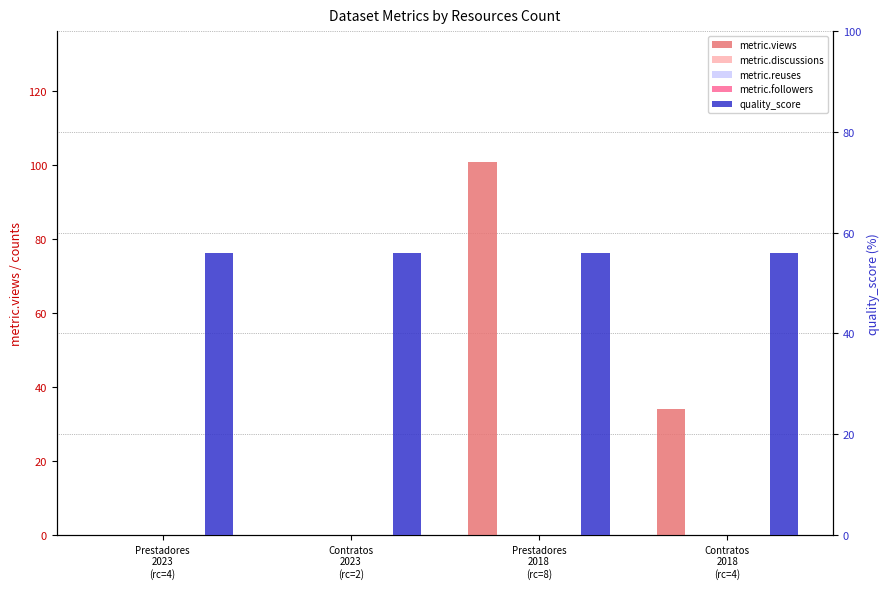

True or false: quality_score has a value of 34.1 at Contratos
2018
(rc=4).

False